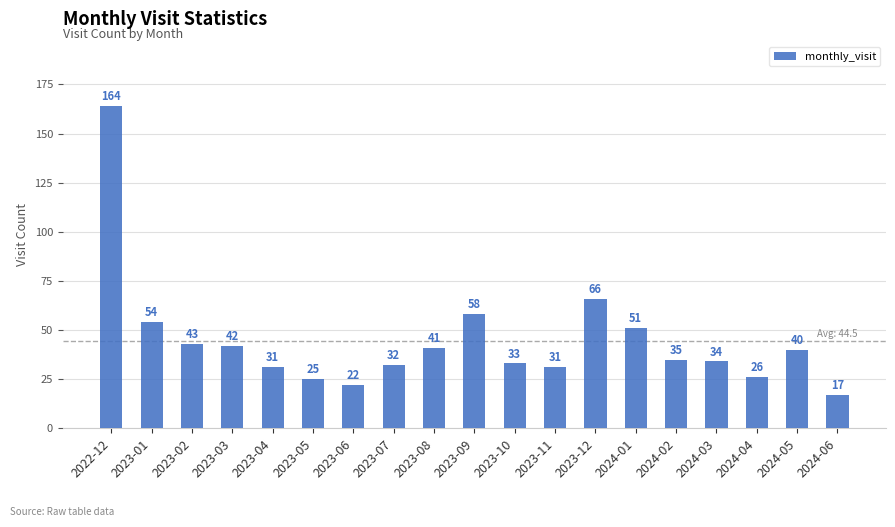

Where does the data first go above 35?

2022-12